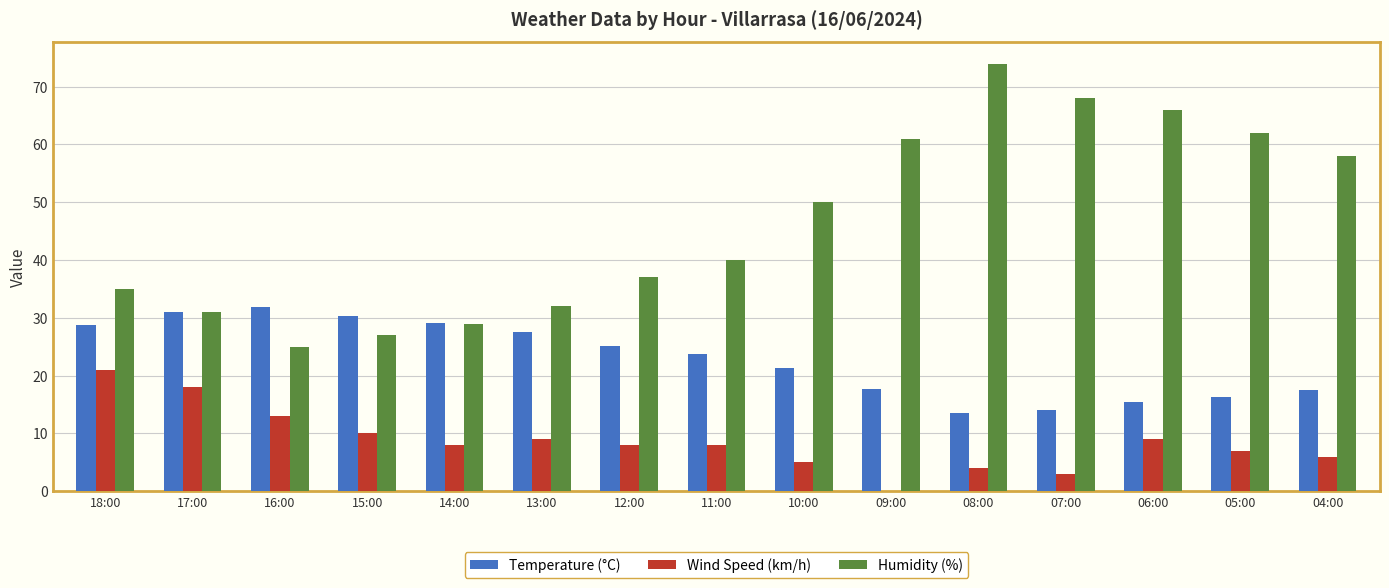

Which series changed the most between 11:00 and 08:00?

Humidity (%)